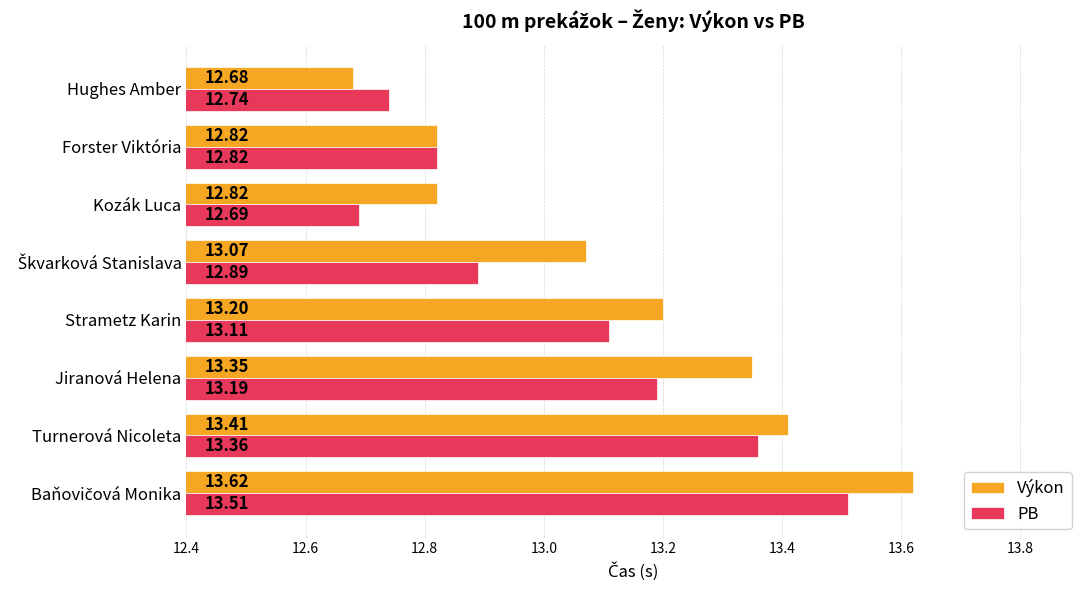

At how many categories does at least one series exceed 13?

5